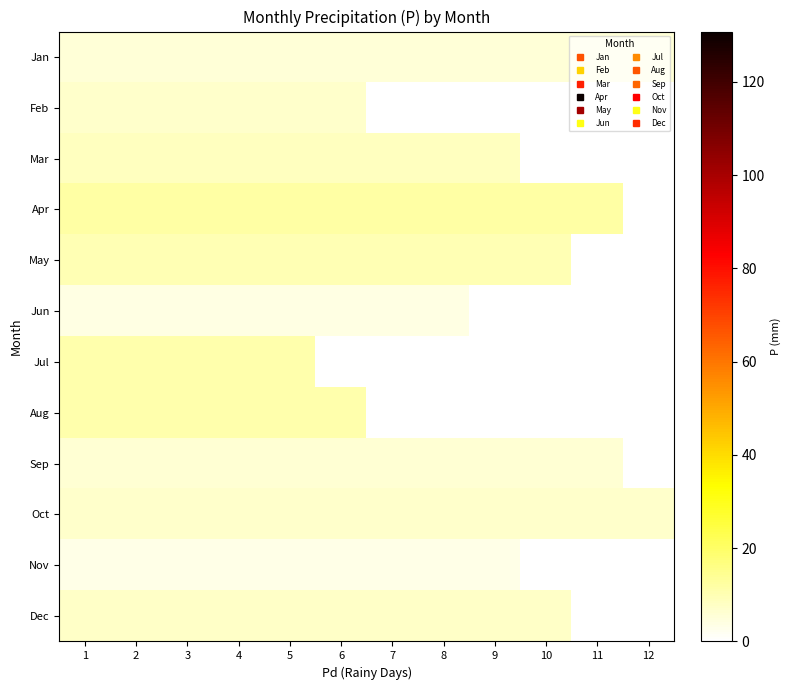

What is the spread (max minus min) of values at 12?

6.9